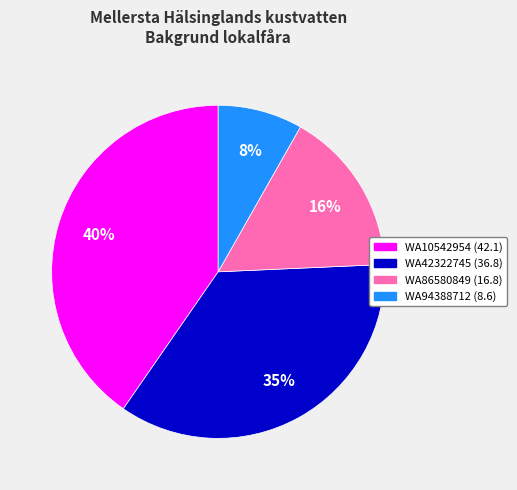

To the nearest percent, what portion does WA86580849 represent?

16%